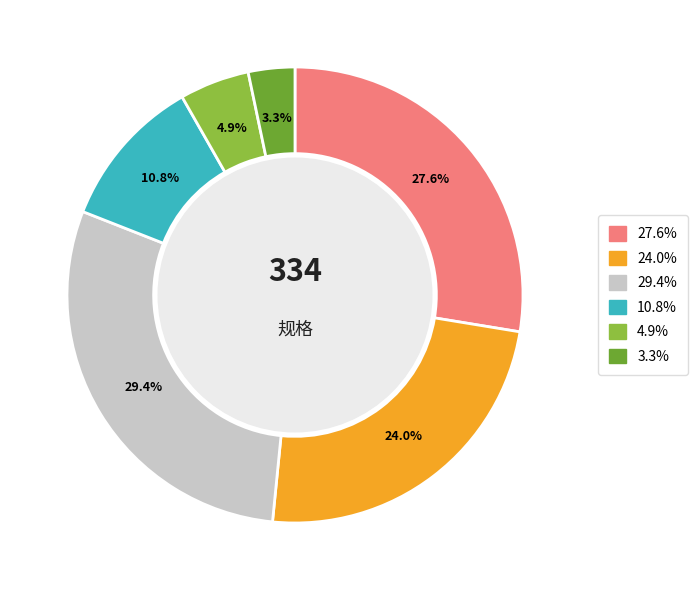

Does any single category account for the majority?

No